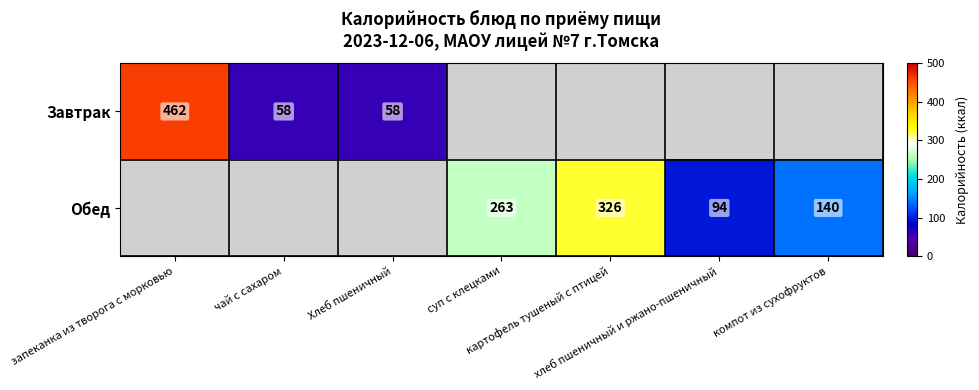

What is the sum of all Завтрак values?

577.9